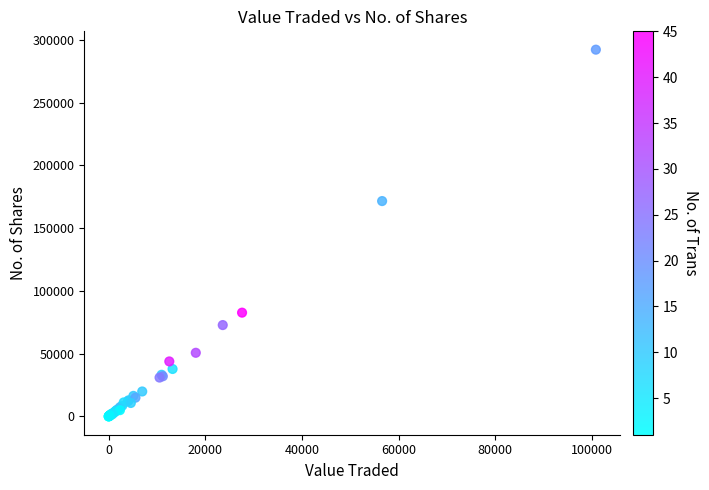

What Y value in the scatter plot is closest to 146157?

171633